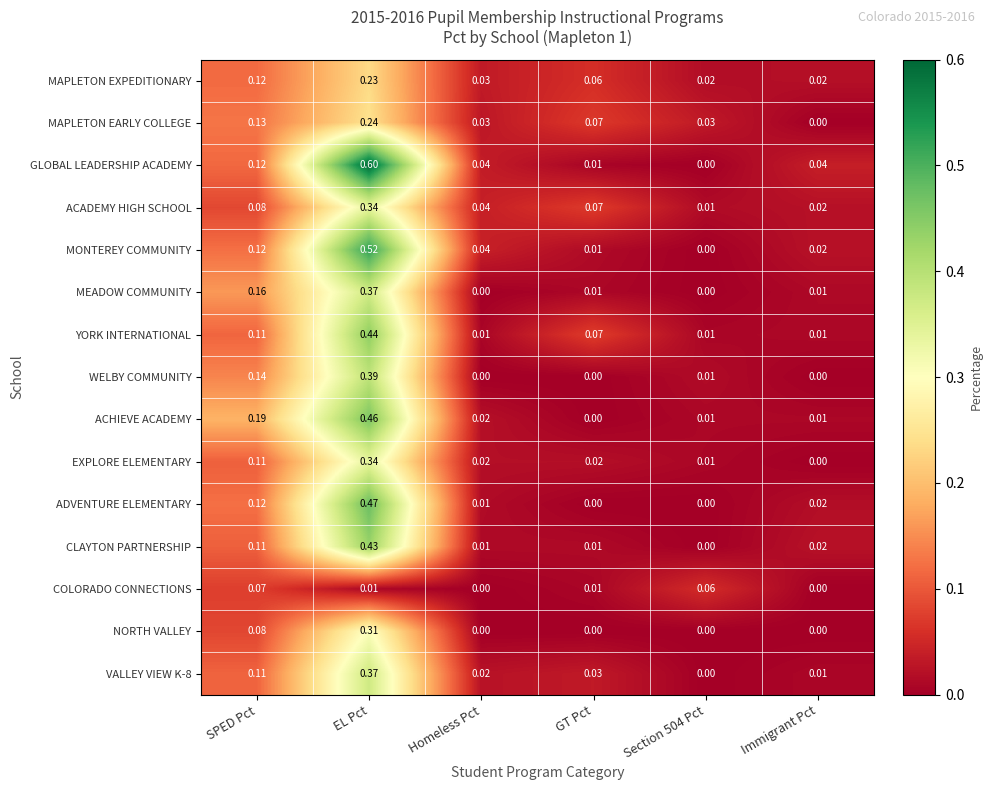

Which series has the largest total across all categories?

GLOBAL LEADERSHIP ACADEMY